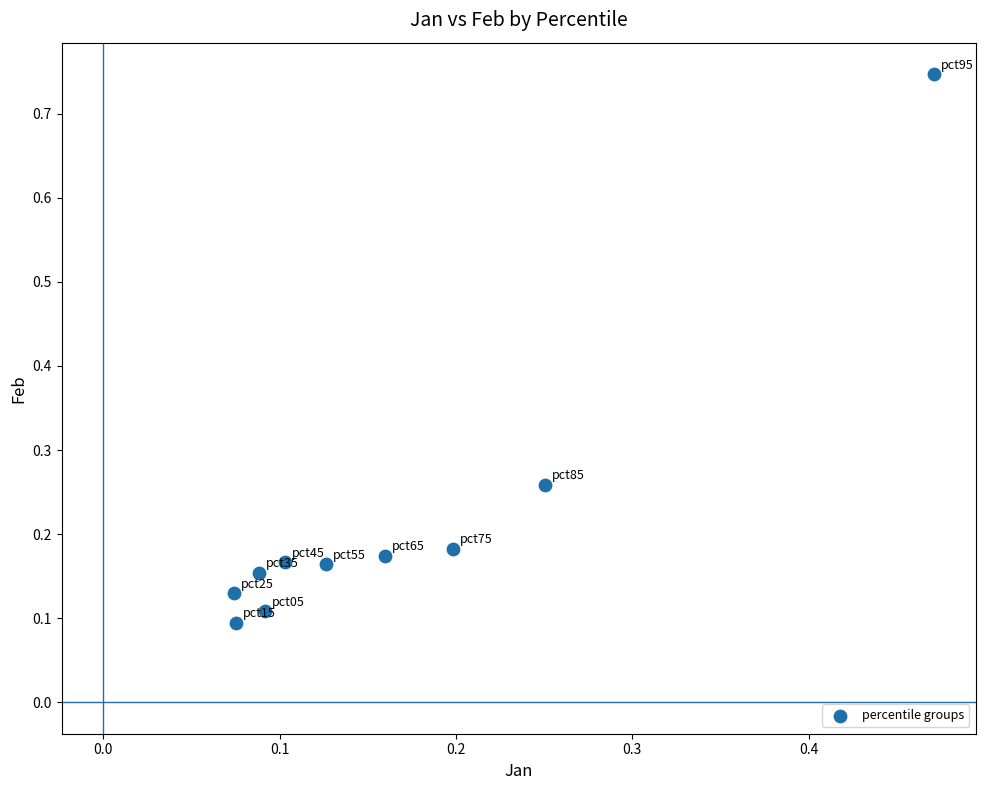

What is the range of X values (max minus min)?

0.4